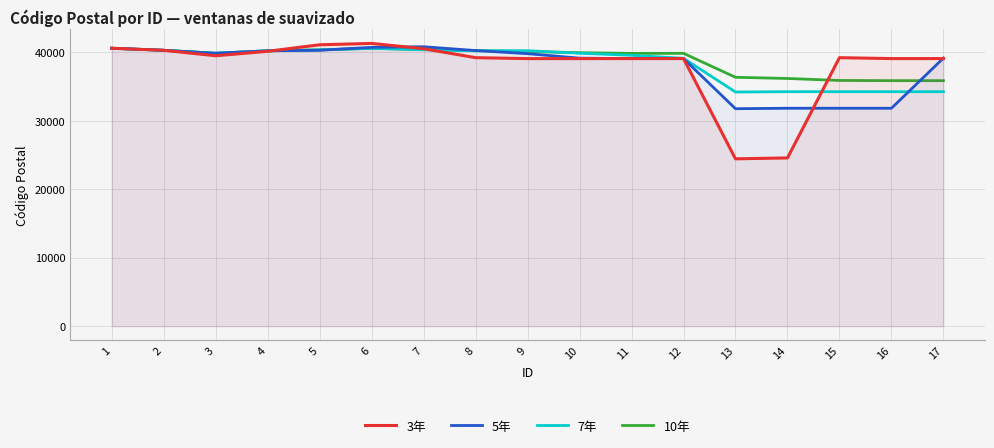

True or false: 7年 and 5年 intersect in this chart.

True